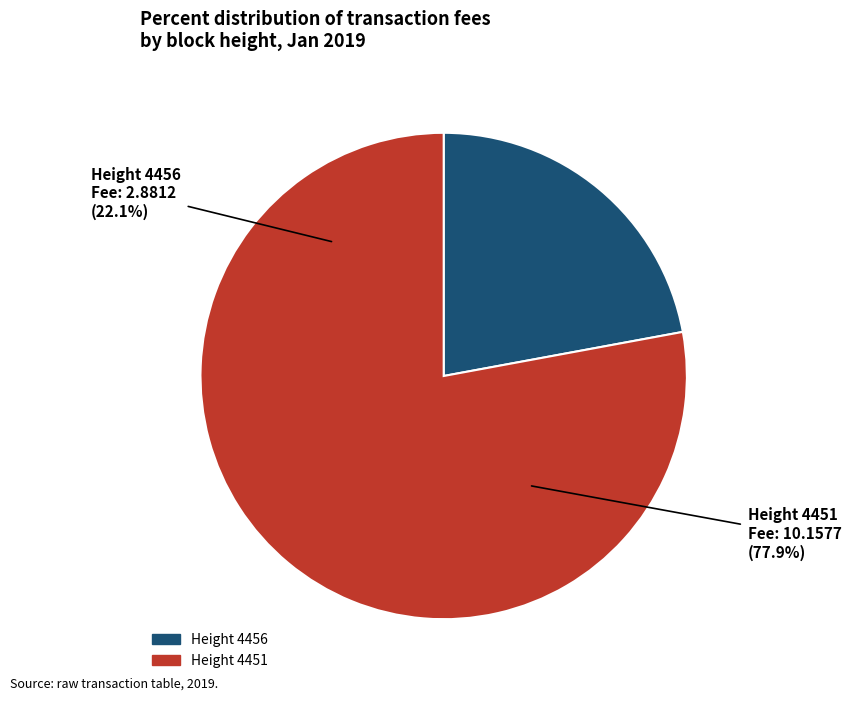

Combined, what portion of the pie is 4451 and 4456?

100.0%